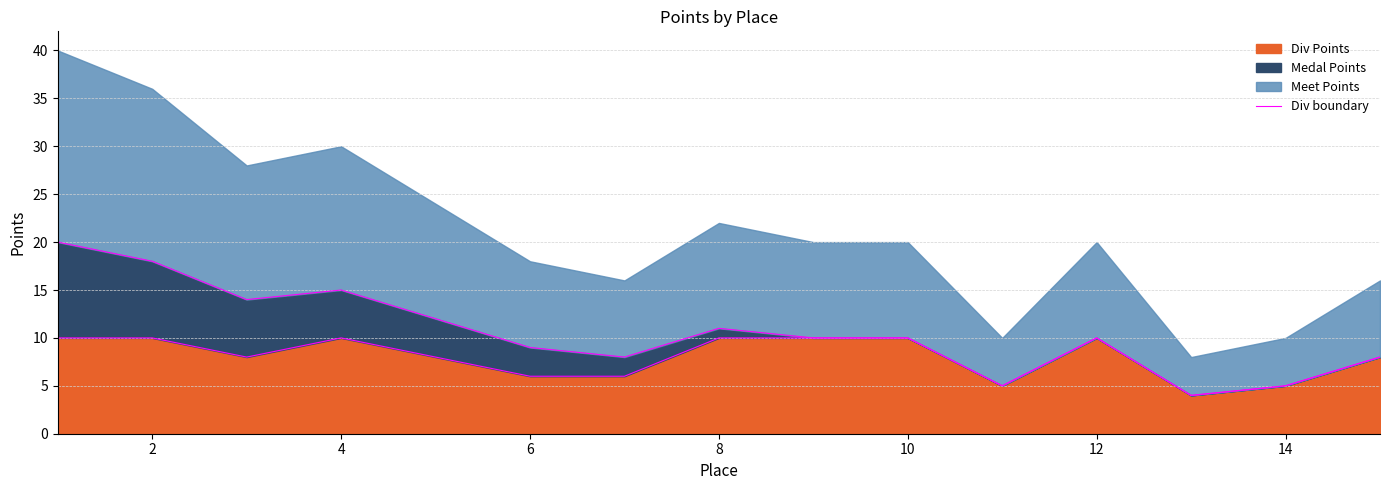

Does the chart have visible grid lines?

Yes